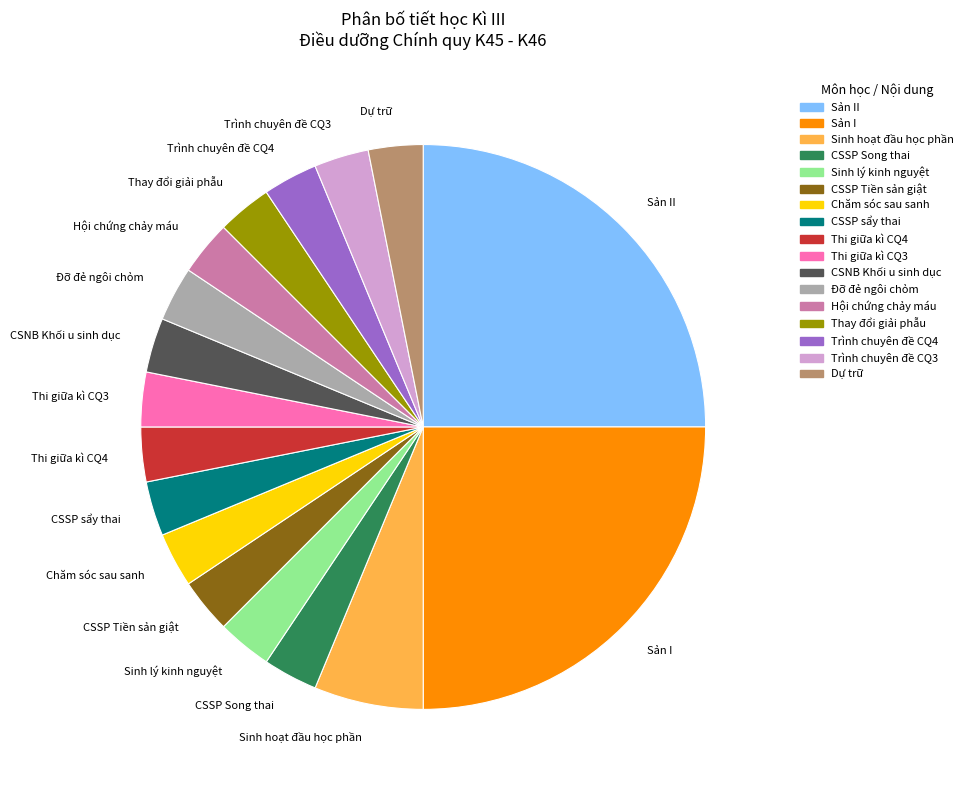

Is there a majority slice in this chart?

No